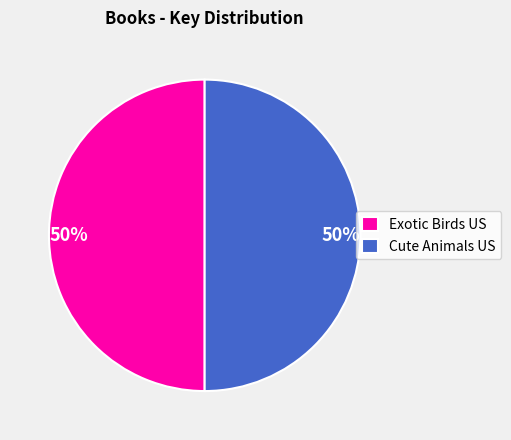

Do Exotic Birds US and Cute Animals US together represent more than half of the pie?

Yes